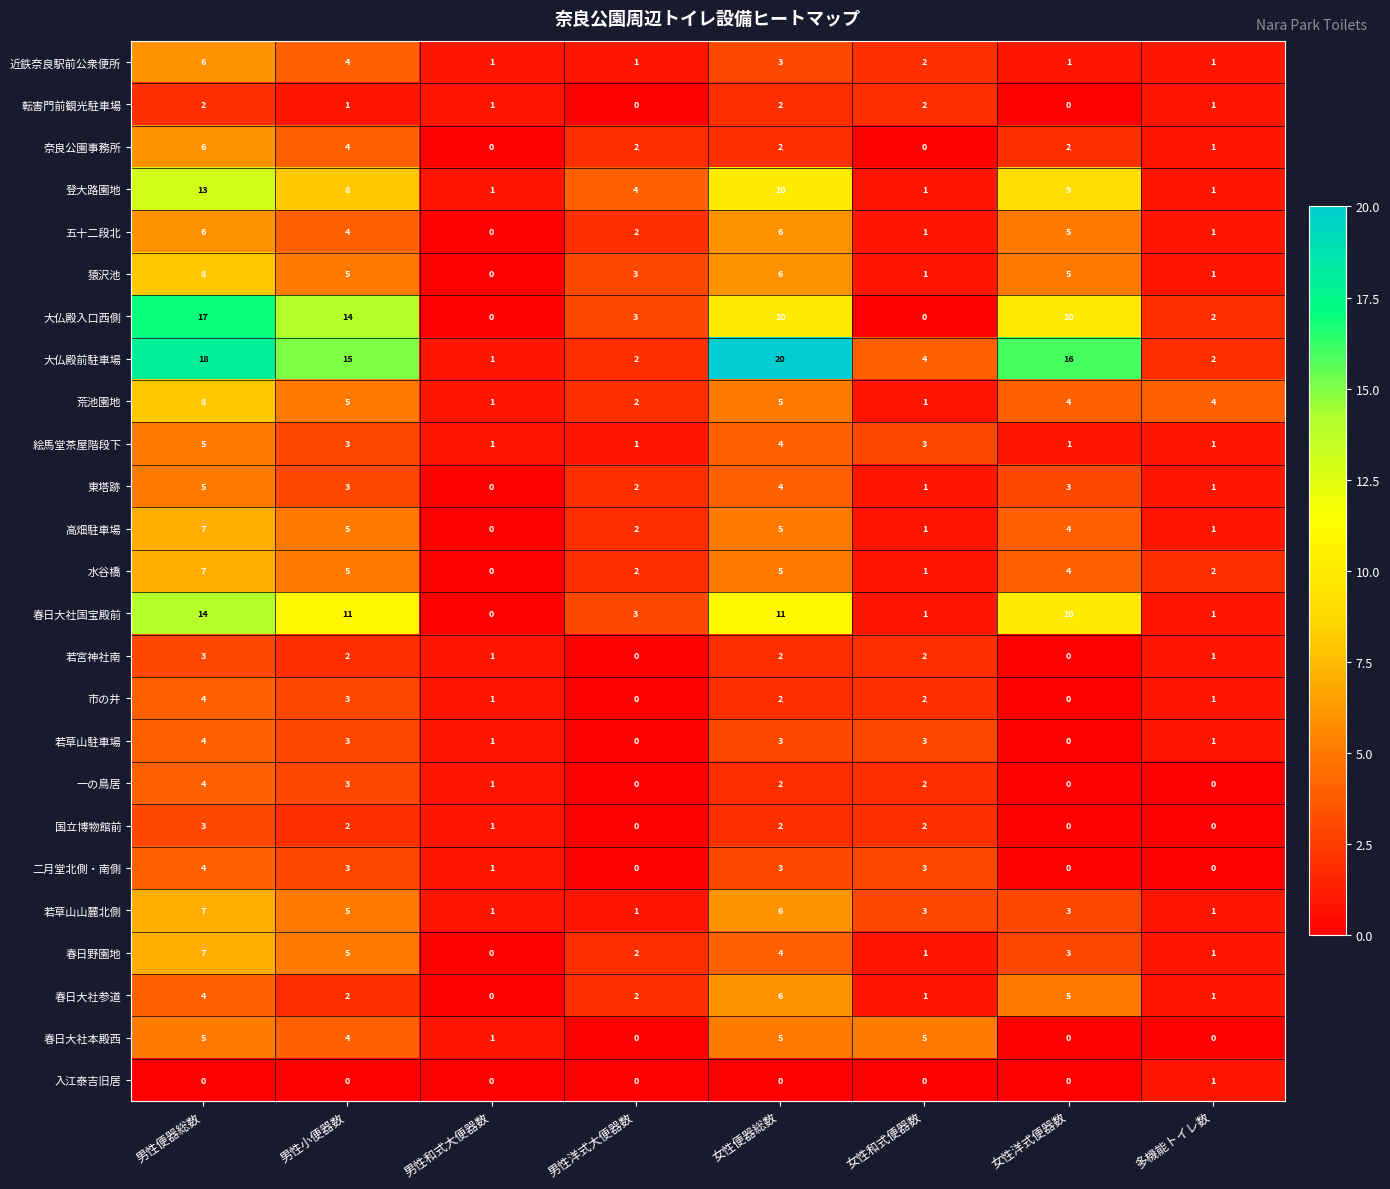

How many series are shown in this chart?

25